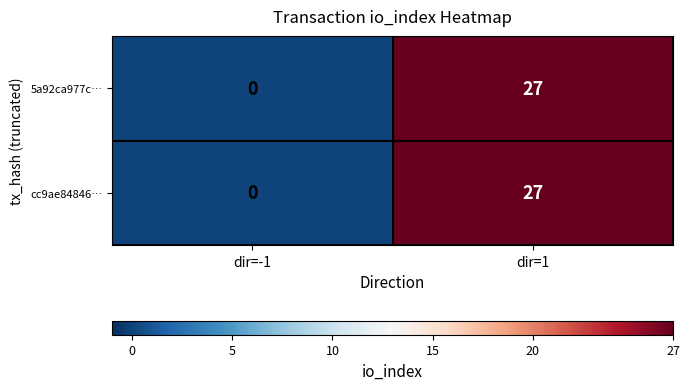

What is the highest value of the 5a92ca977c… series?

27